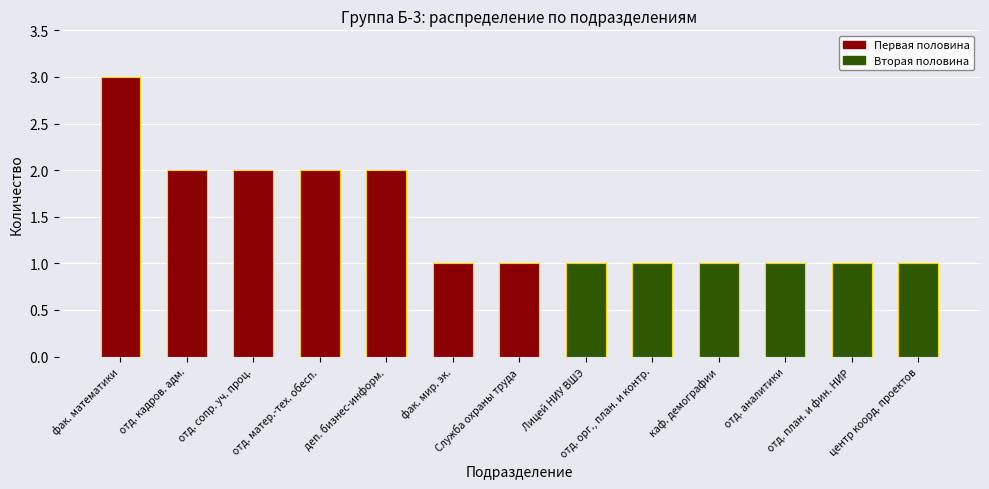

What is the value of the 13th bar from the left?

1